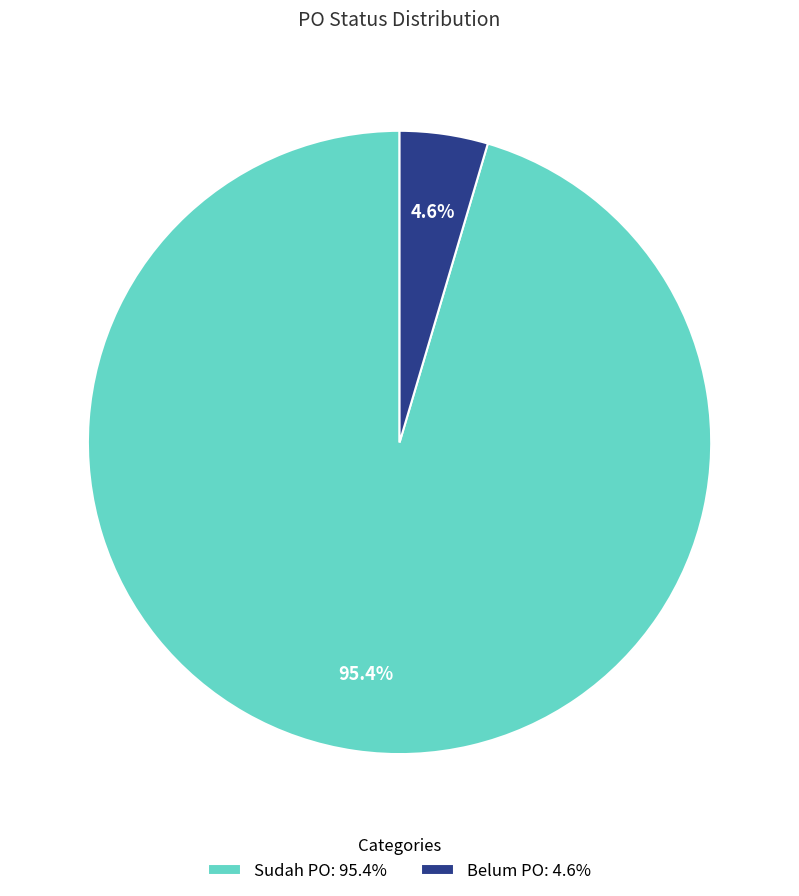

Which has a higher value, Belum PO: 4.6% or Sudah PO: 95.4%?

Sudah PO: 95.4%